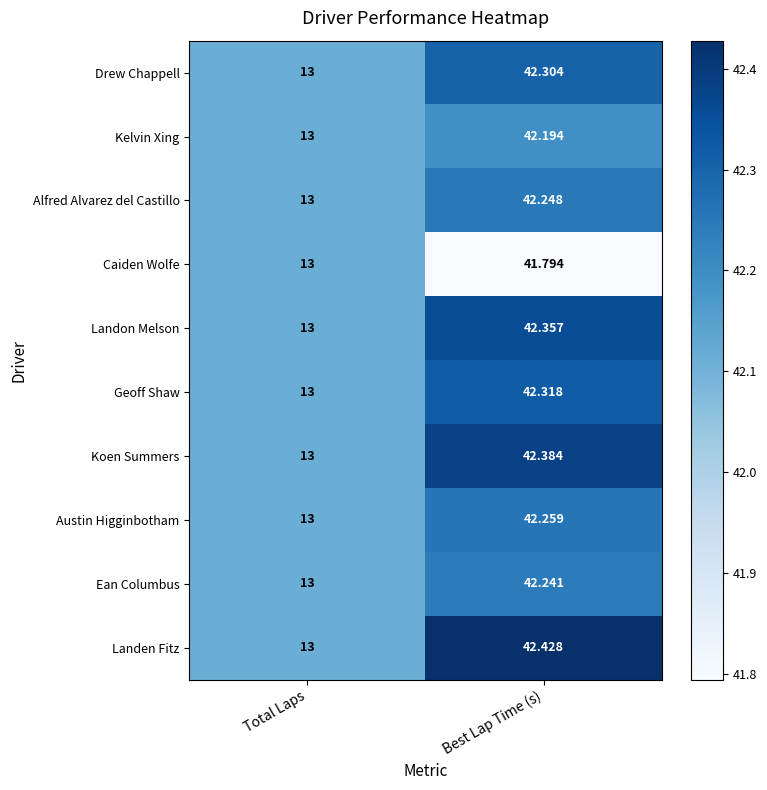

At which category does the chart reach its minimum across all series?

Total Laps